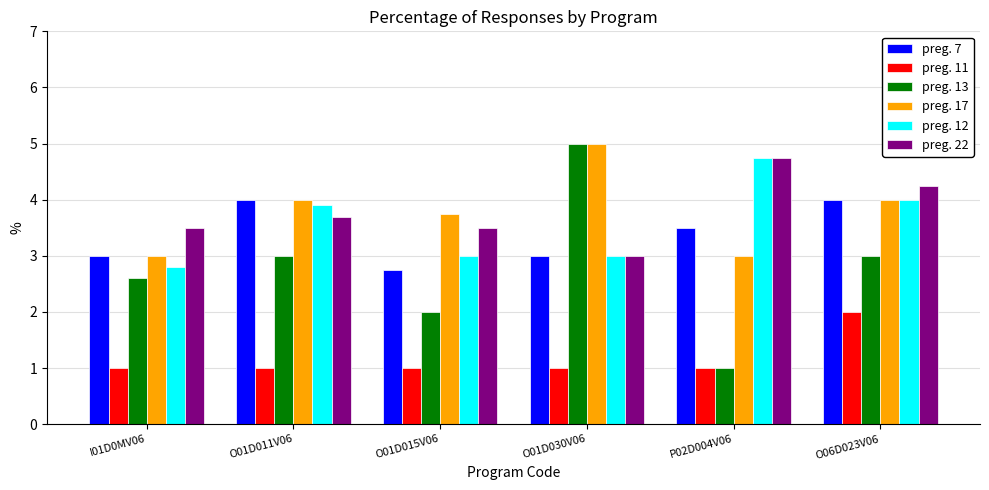

Is the value of preg. 7 at O01D015V06 greater than the value of preg. 22 at O01D011V06?

No